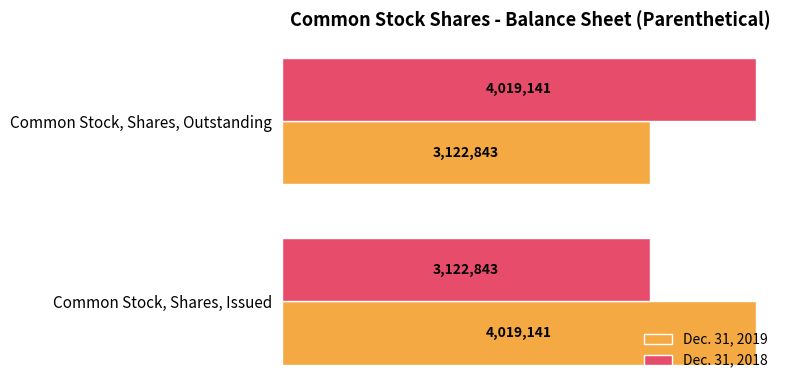

What is the maximum value for Dec. 31, 2019?

4019141